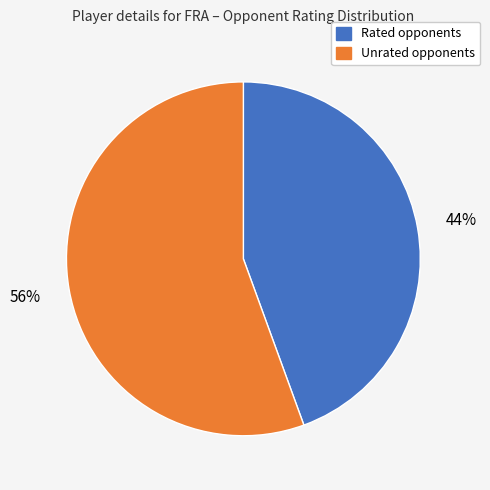

Does any single category account for the majority?

Yes